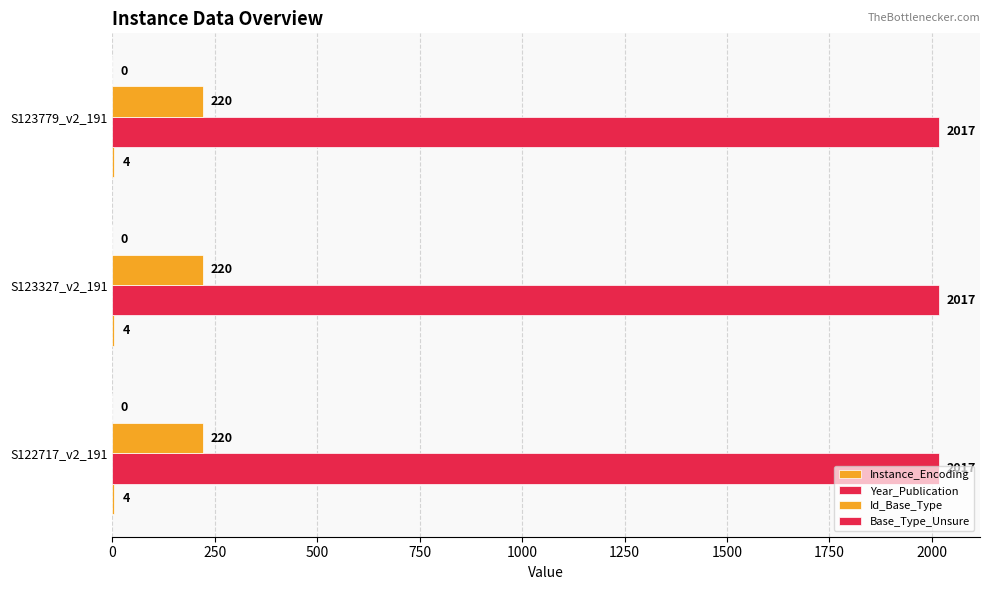

Reading left to right, extract all data points from this chart.

Instance_Encoding: 4	4	4
Year_Publication: 2017	2017	2017
Id_Base_Type: 220	220	220
Base_Type_Unsure: 0	0	0